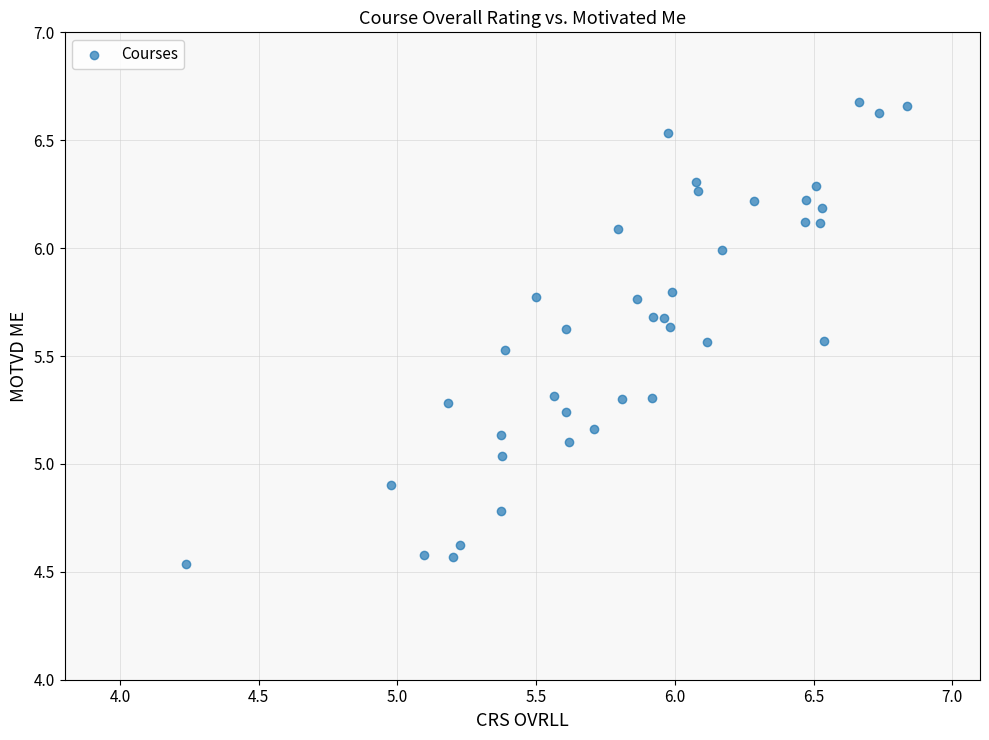

What is the range of Y values (max minus min)?

2.1